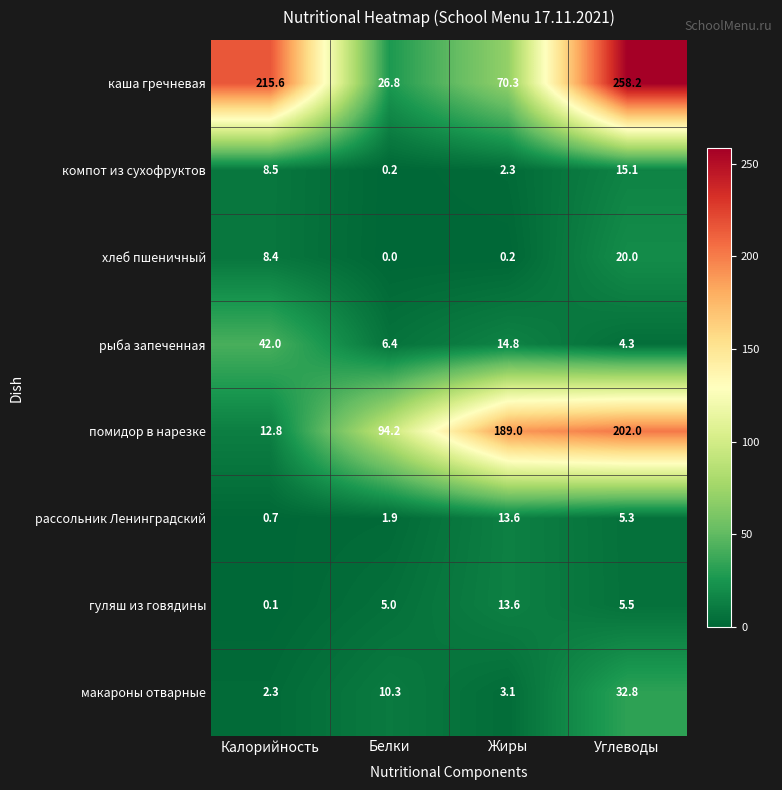

The каша гречневая series shows 124.5 at Жиры. True or false?

False